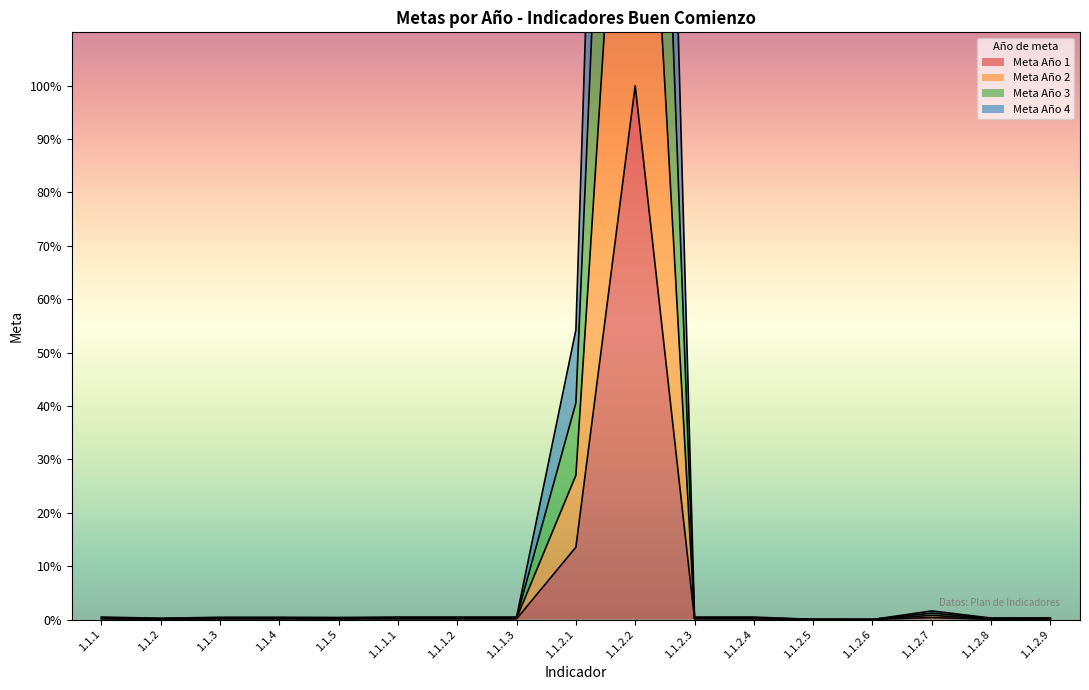

The Meta Año 3 series shows 0.0 at 1.1.2.5. True or false?

True